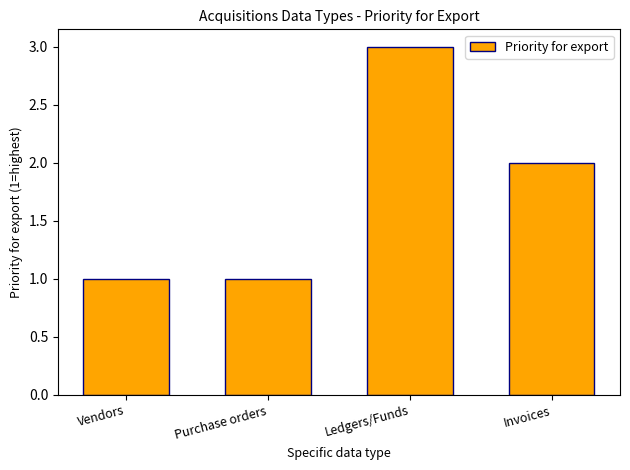

The chart shows a value of 1 at Vendors. True or false?

True